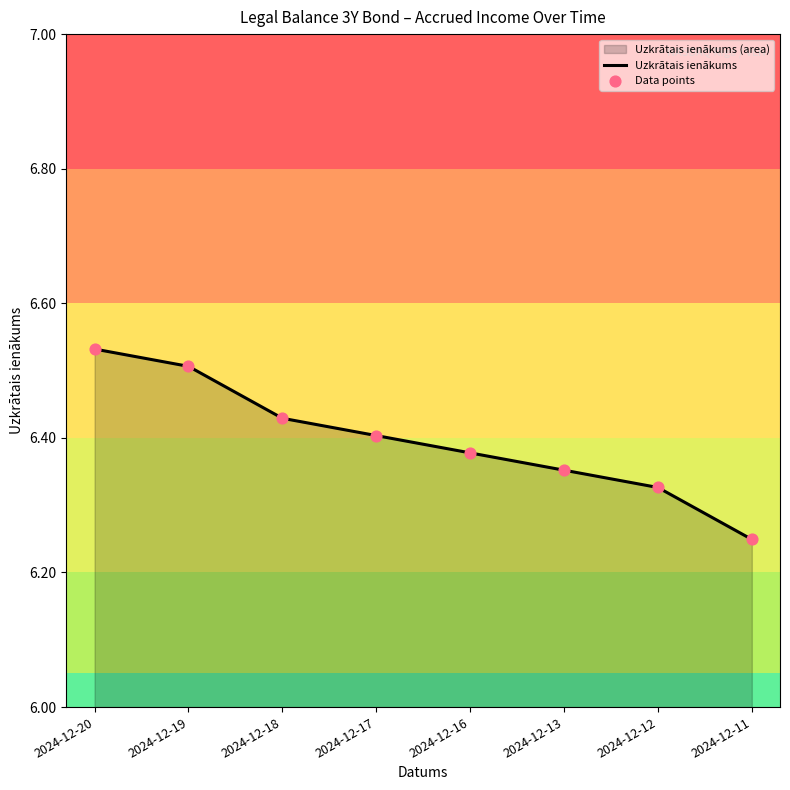

At how many categories does at least one series exceed 6?

8